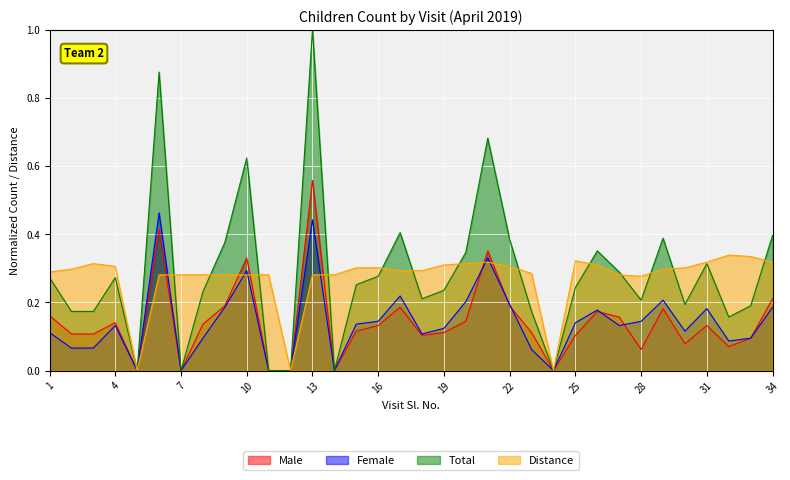

List the series in order of their peak value, highest first.

Total, Male, Female, Distance